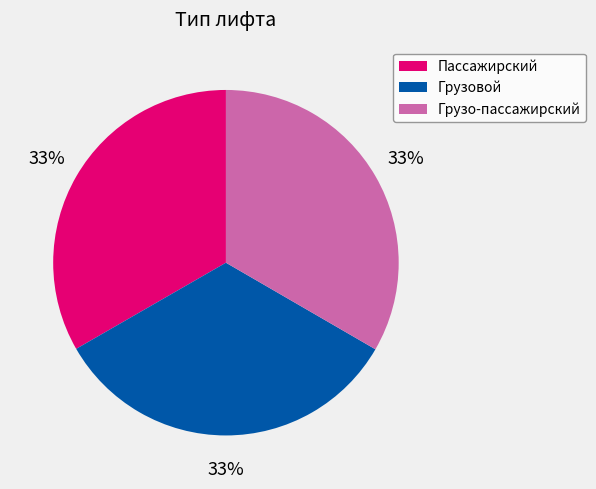

To the nearest percent, what percentage of the pie is Грузовой?

33%